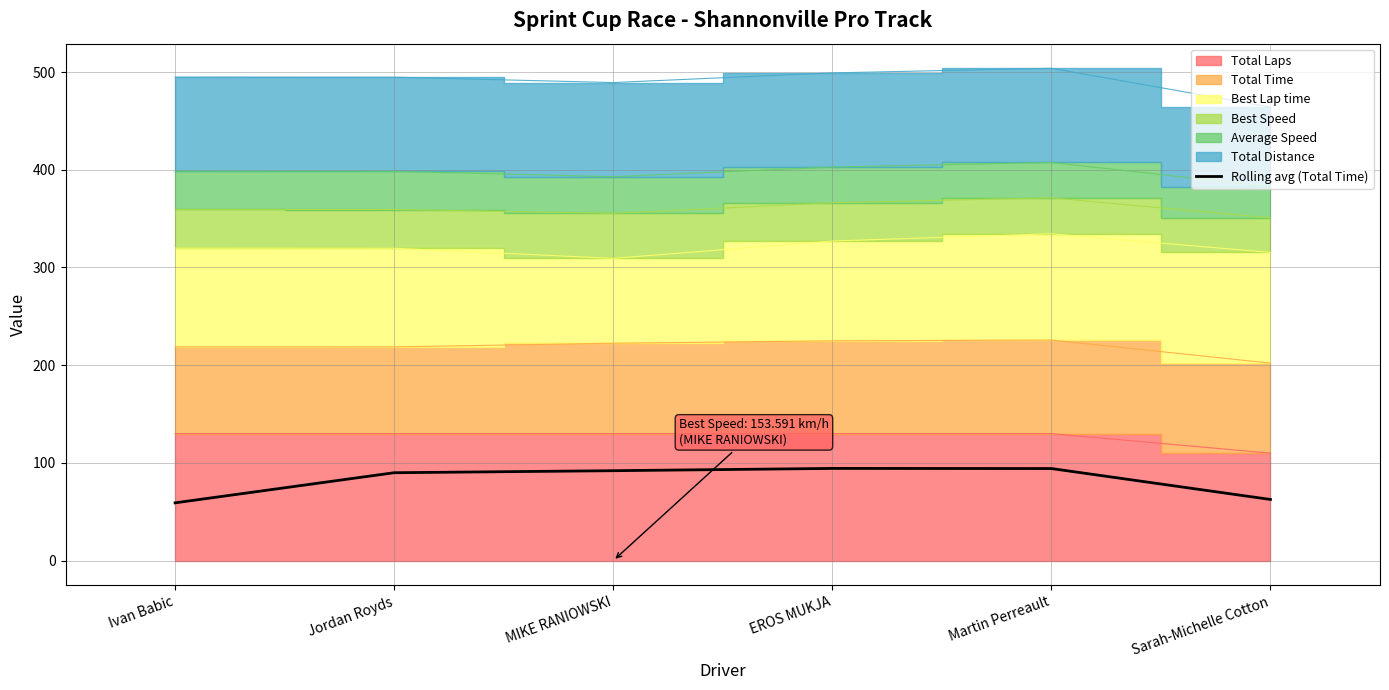

What is the minimum value shown in the chart?

59.1